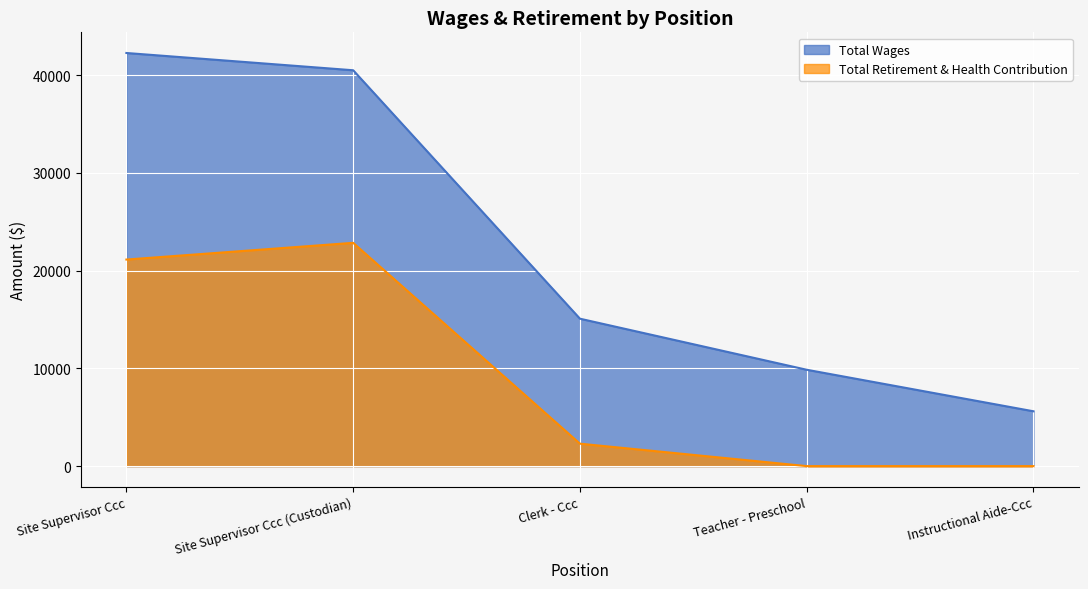

What is the difference between the maximum and minimum values in the Total Wages series?

36661